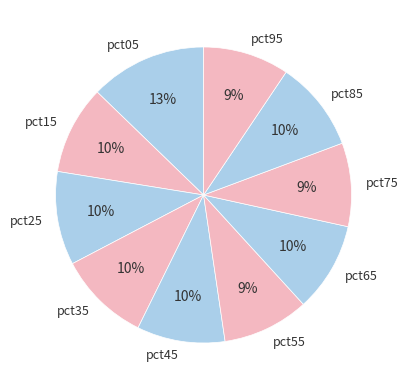

Does pct65 represent more than half of the total?

No